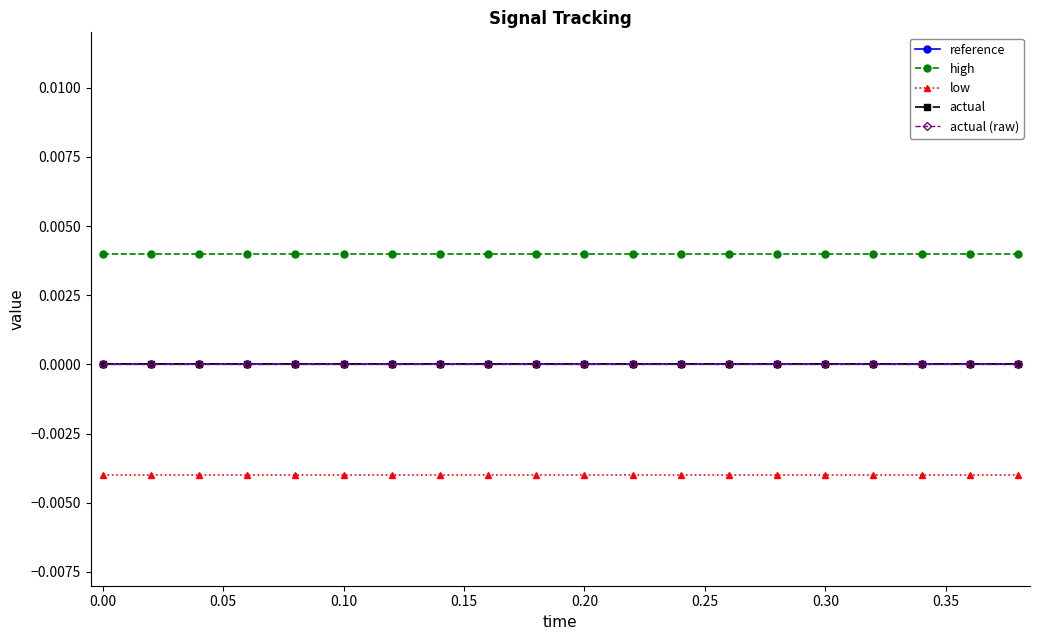

How many lines are shown in the chart?

5